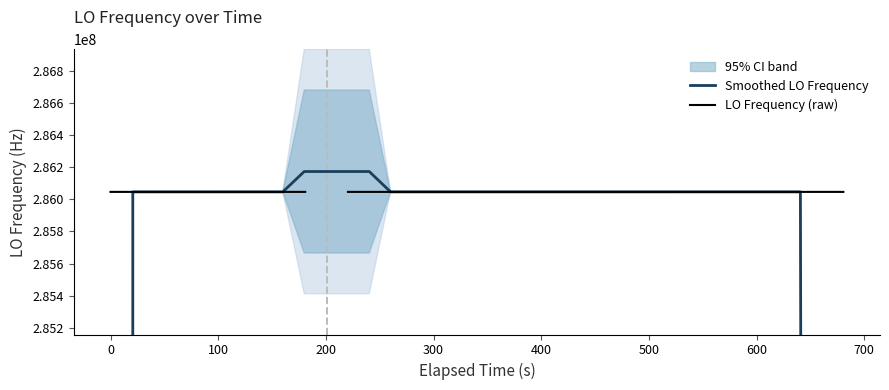

What is the value of the LO Frequency (raw) point at the 15th from the left?

286047002.1